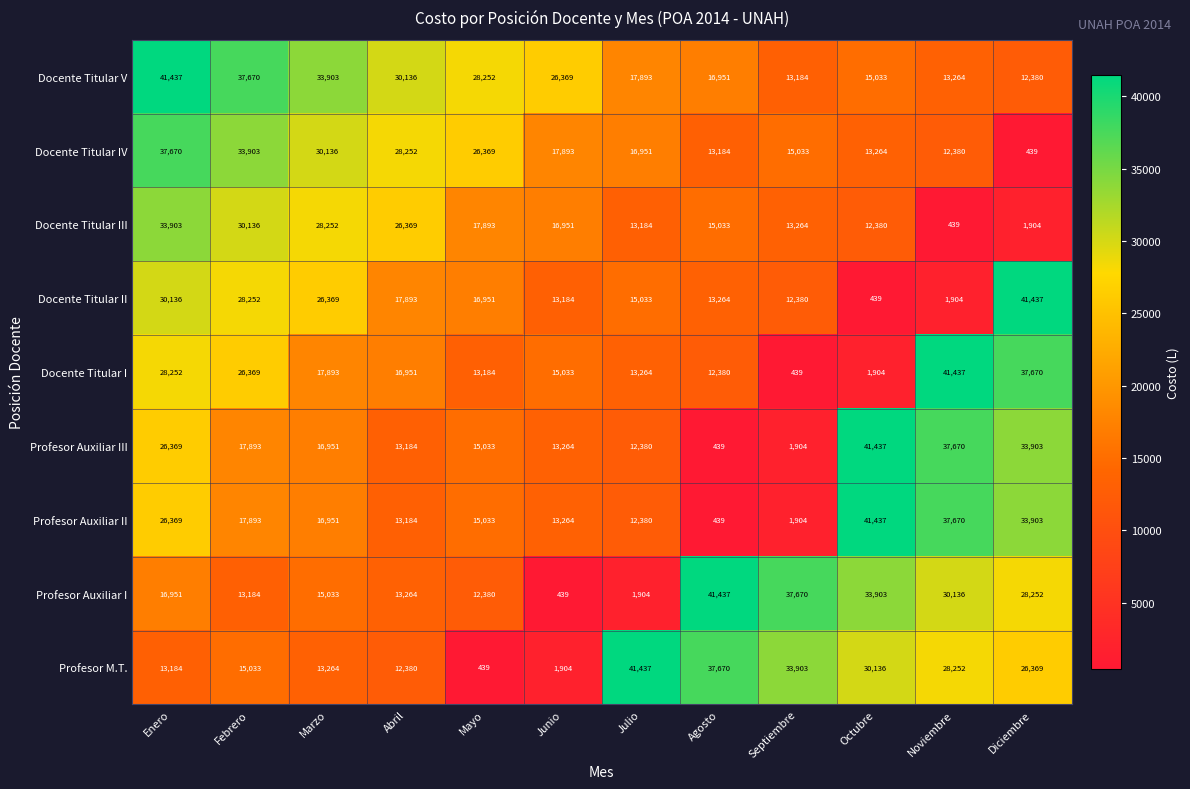

List the labels in order of Docente Titular V value, largest first.

Enero, Febrero, Marzo, Abril, Mayo, Junio, Julio, Agosto, Octubre, Noviembre, Septiembre, Diciembre